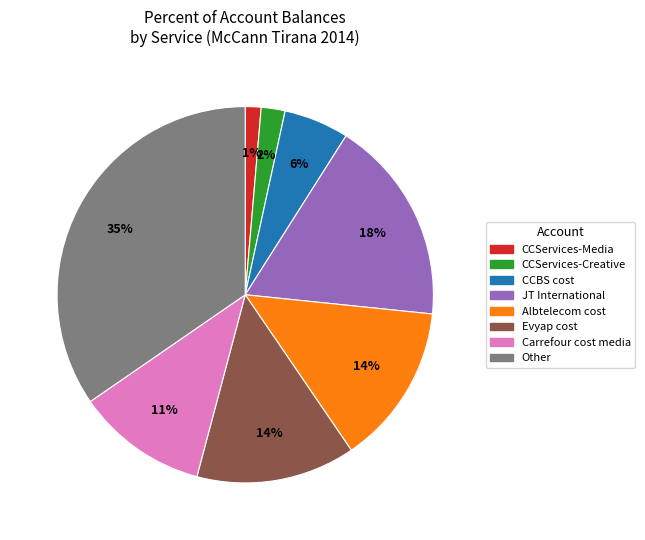

To the nearest percent, what portion does CCBS cost represent?

6%